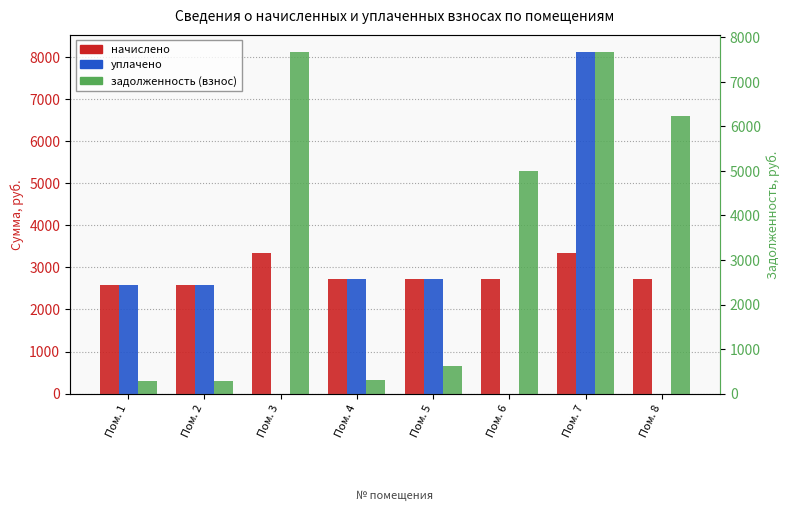

Reading right to left, what are all the values shown in this chart?

начислено: Пом. 8=2713.8	Пом. 7=3347.2	Пом. 6=2713.8	Пом. 5=2713.8	Пом. 4=2713.8	Пом. 3=3347.2	Пом. 2=2583.4	Пом. 1=2570.9
уплачено: Пом. 8=0.0	Пом. 7=8124.8	Пом. 6=0.0	Пом. 5=2713.9	Пом. 4=2713.8	Пом. 3=0.0	Пом. 2=2583.4	Пом. 1=2570.9
задолженность (взнос): Пом. 8=6226.5	Пом. 7=7679.9	Пом. 6=4994.1	Пом. 5=625.9	Пом. 4=301.5	Пом. 3=7679.9	Пом. 2=287.0	Пом. 1=285.7